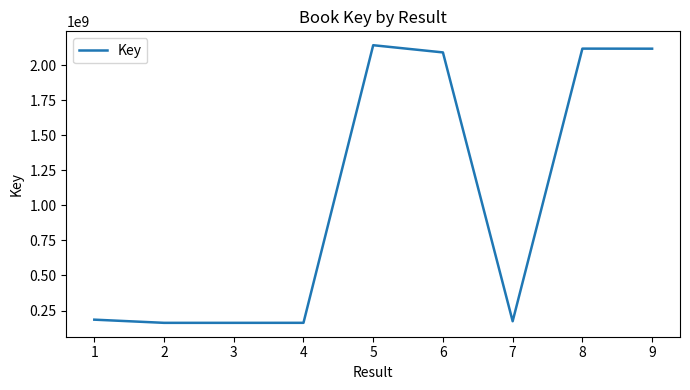

How many lines are shown in the chart?

1